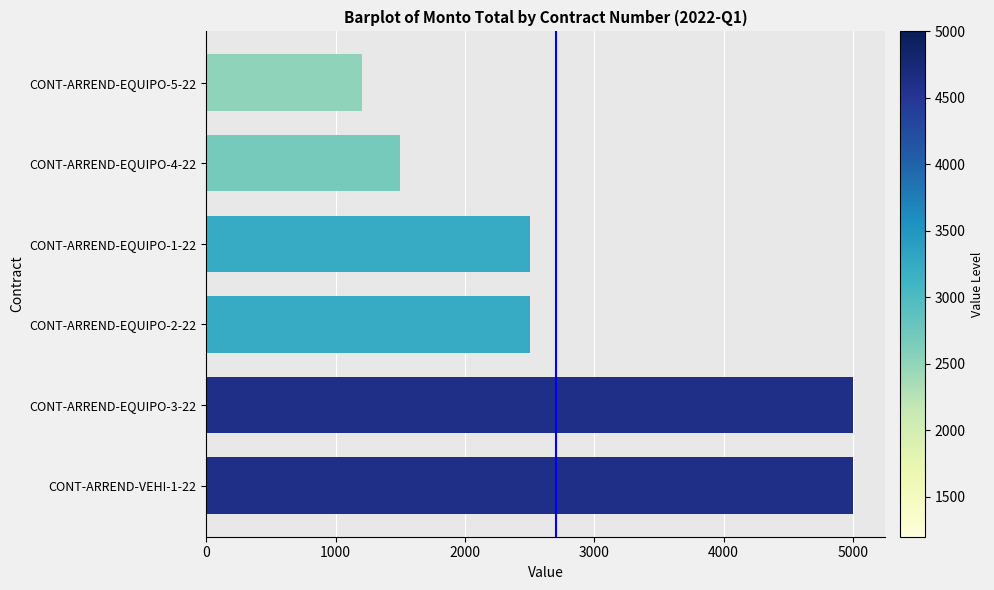

What value does the data have at CONT-ARREND-EQUIPO-1-22, to the nearest 50?

2500